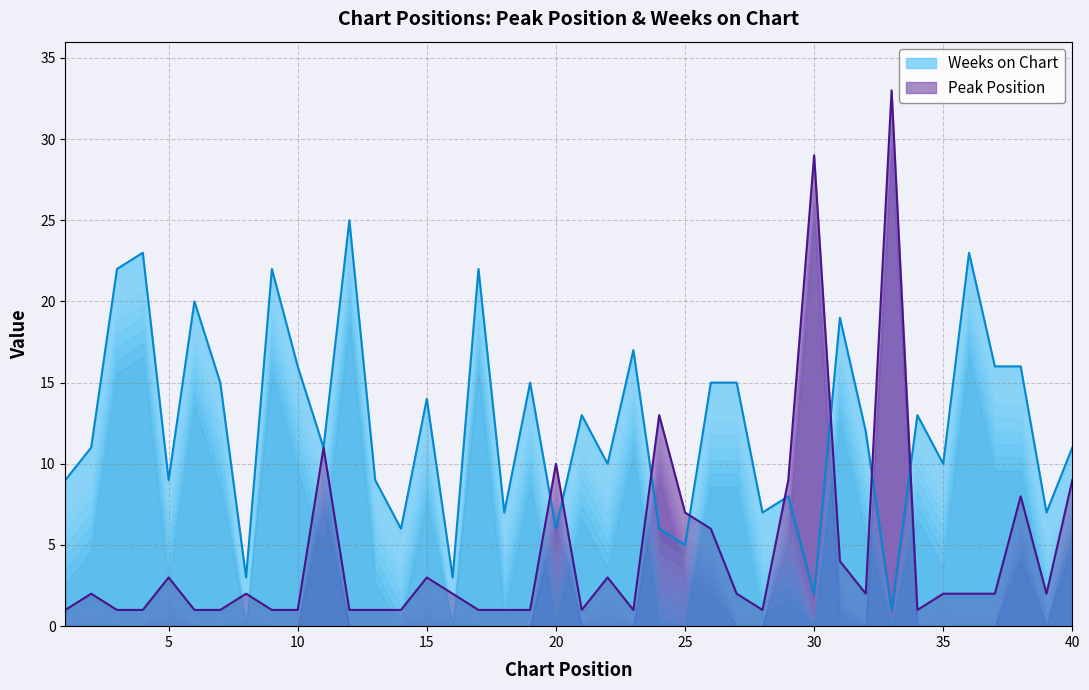

What is the difference between the second highest and second lowest values in the Peak Position series?

28